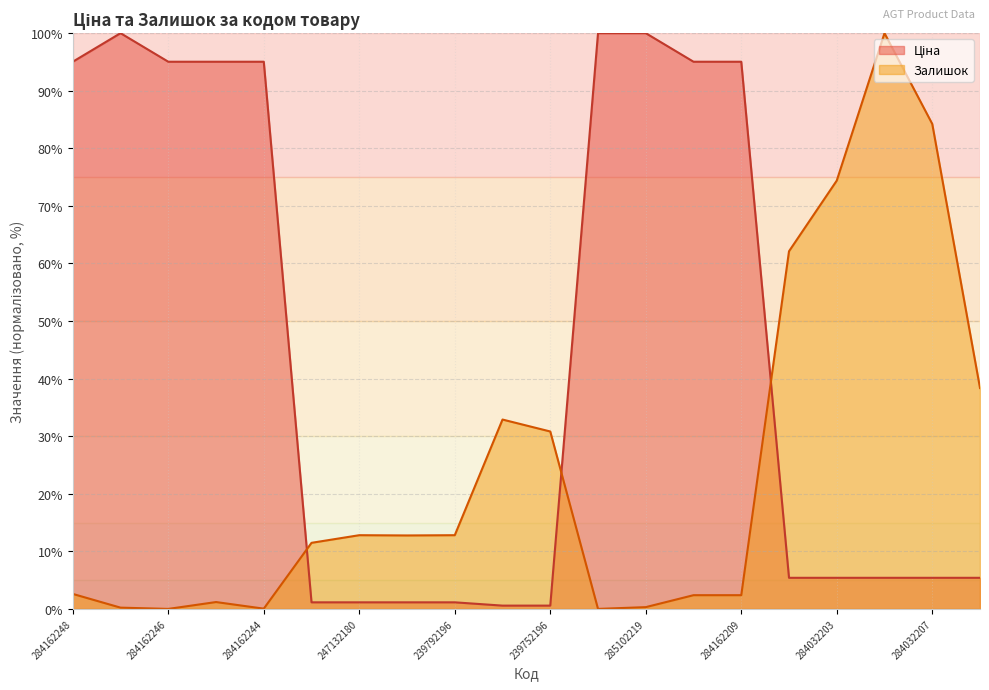

Reading right to left, transcribe all the data shown in this chart.

Ціна: 5.4	5.4	5.4	5.4	5.4	95.0	95.0	100.0	100.0	0.6	0.6	1.1	1.1	1.1	1.1	95.0	95.0	95.0	100.0	95.0
Залишок: 38.4	84.2	100.0	74.4	62.1	2.4	2.4	0.3	0.0	30.8	32.9	12.8	12.8	12.8	11.5	0.0	1.2	0.0	0.2	2.6